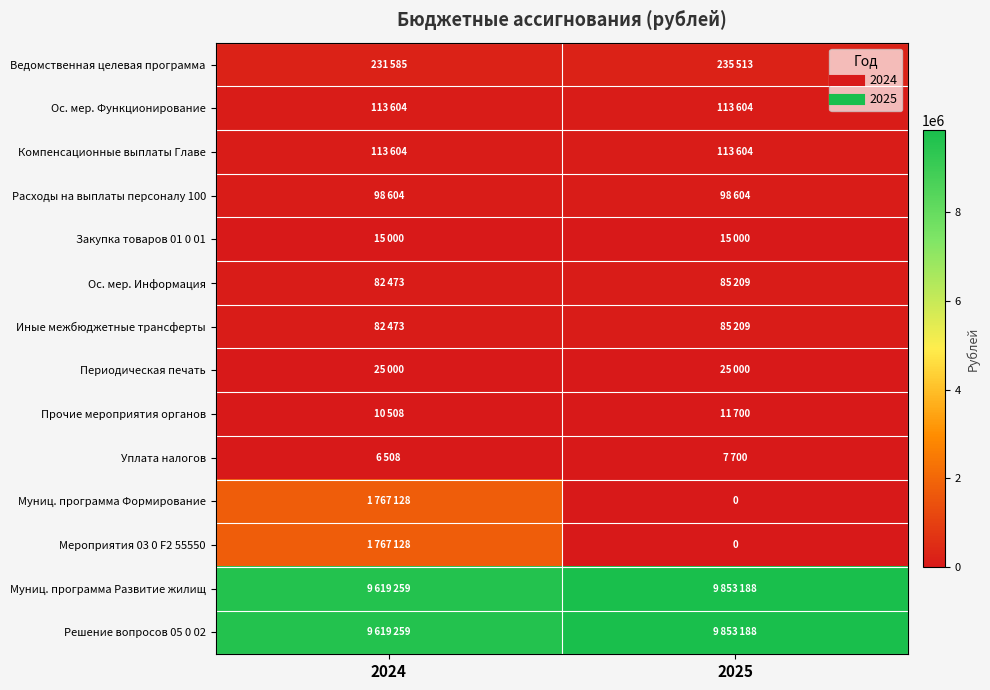

How many distinct data groups are displayed?

14